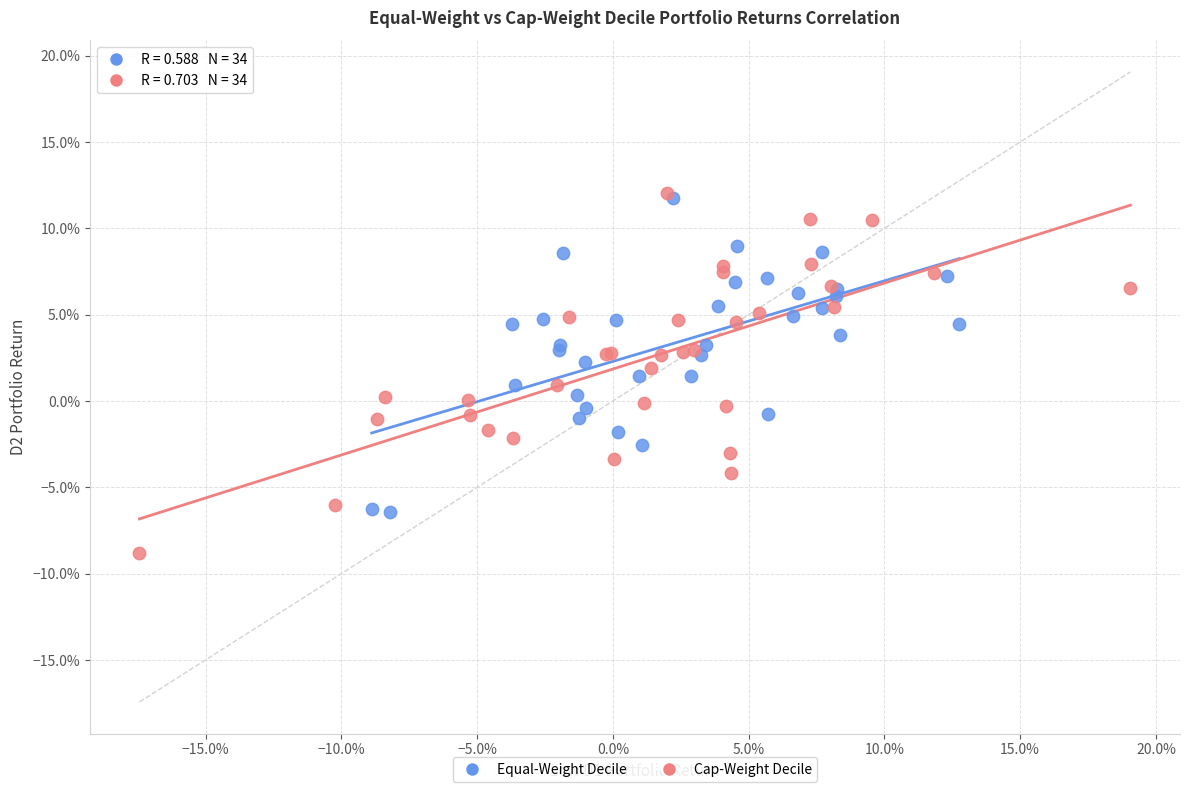

Which series reaches the minimum Y coordinate?

Cap-Weight Decile